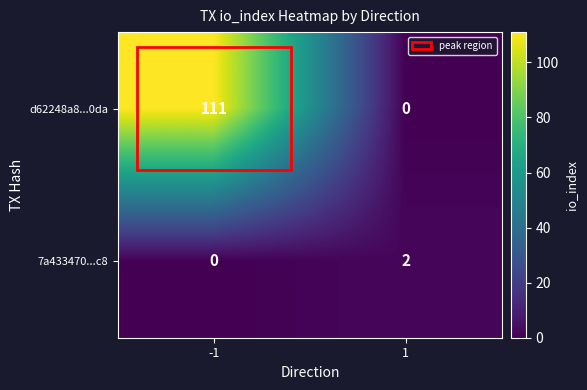

How many data points in 7a433470...c8 are less than 2?

1